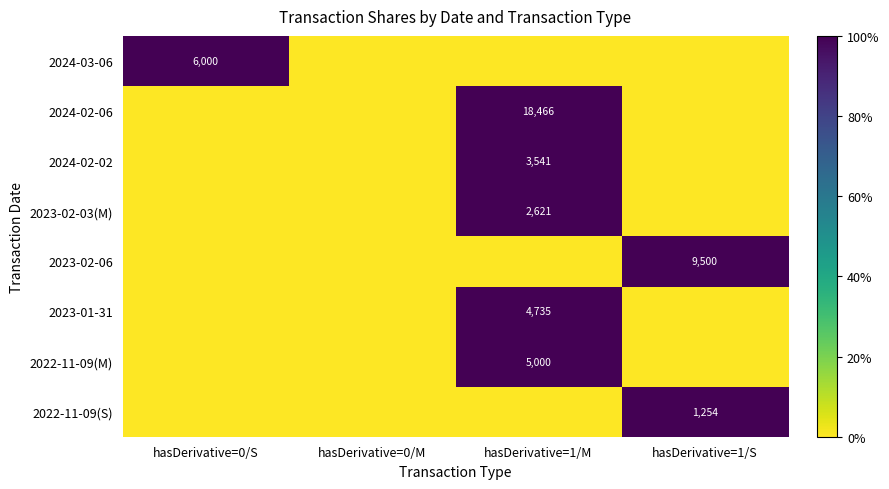

True or false: 2023-02-03(M) has a value of 2621 at hasDerivative=1/M.

True